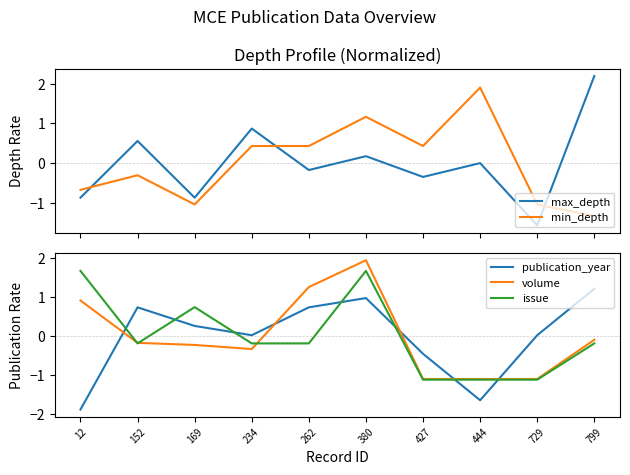

Does the chart display data point markers on the line(s)?

No